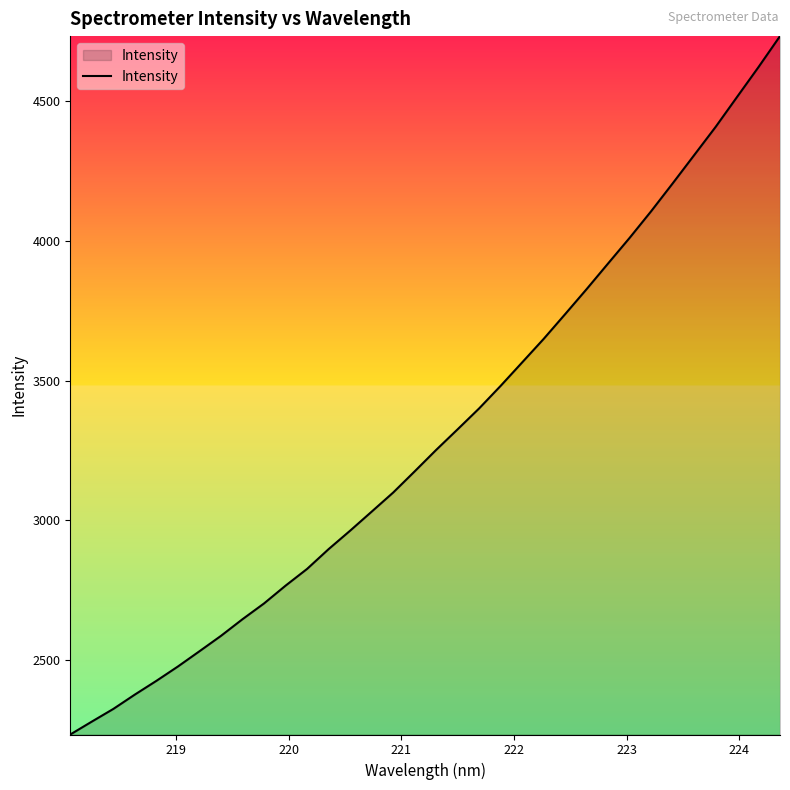

What is the difference between the maximum and minimum values?

2499.3